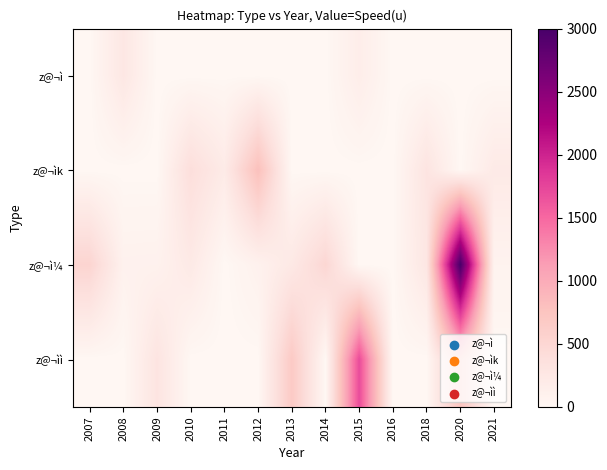

What is the difference between the highest and lowest values at 2021?

210.0